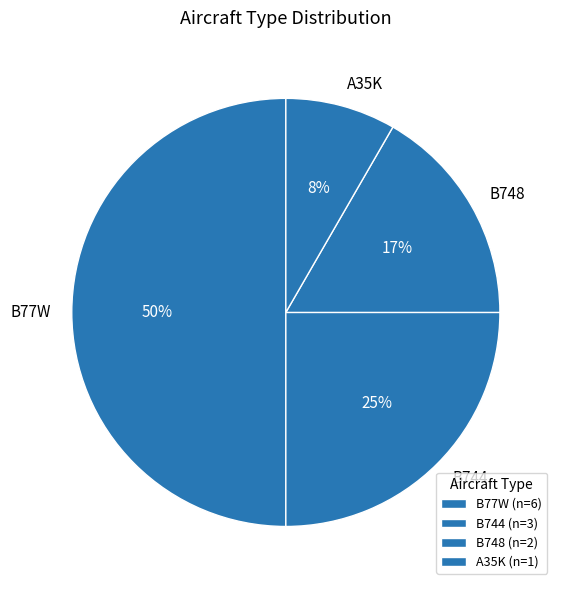

To the nearest percent, what is the difference between the largest and smallest slice percentages?

42%